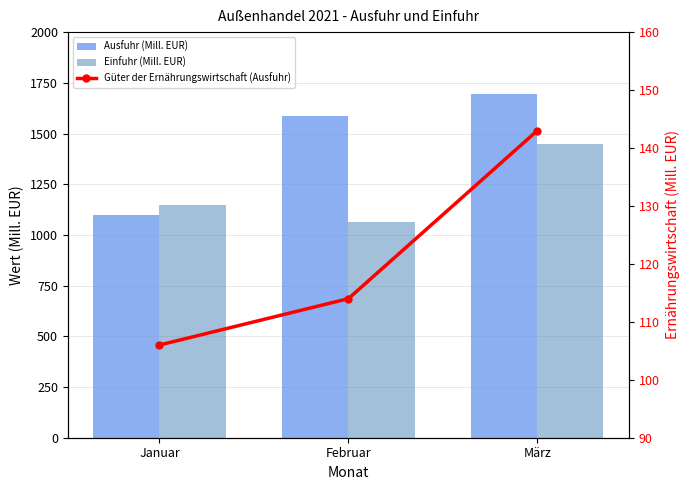

Which series has the largest total across all categories?

Ausfuhr (Mill. EUR)